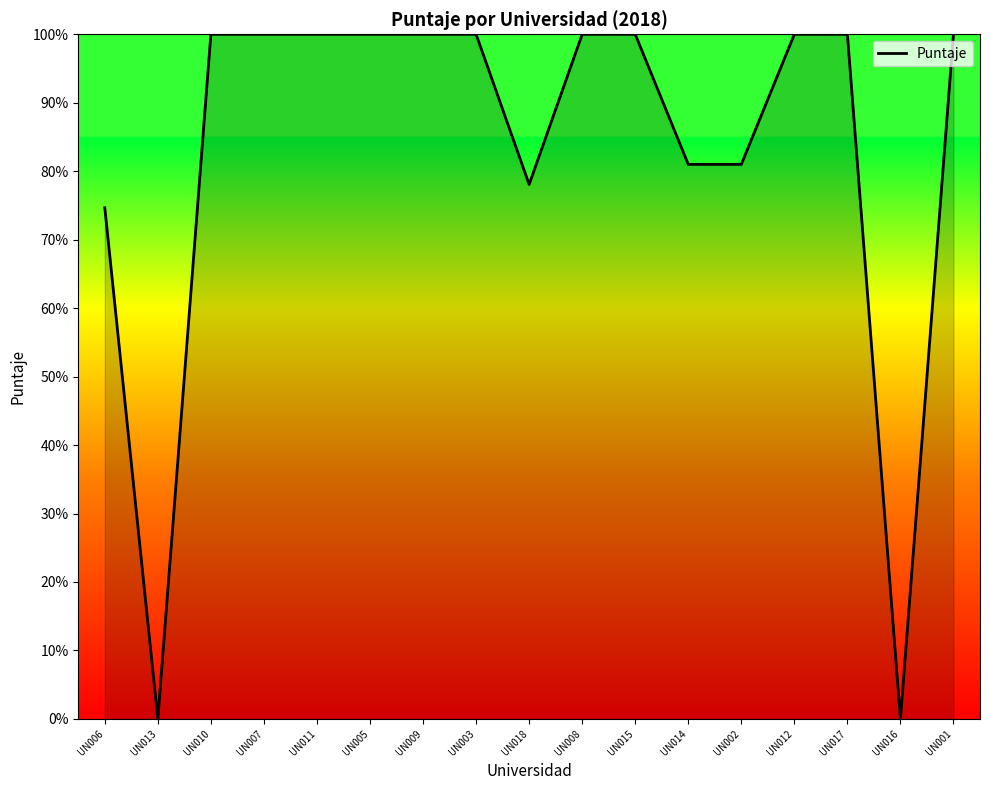

What is the difference between the maximum and minimum values?

100.0